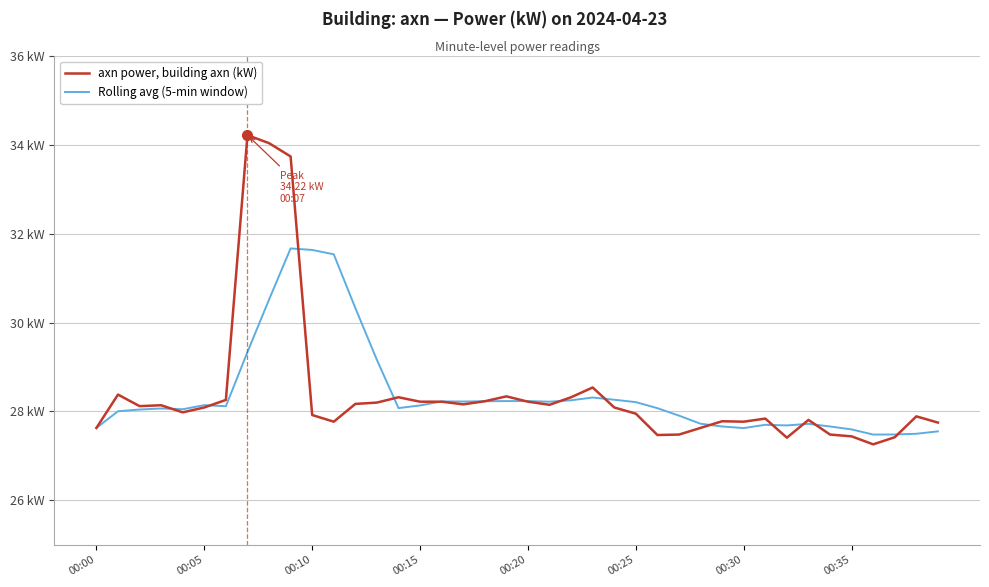

True or false: axn power, building axn (kW) and Rolling avg (5-min window) cross at least once.

True